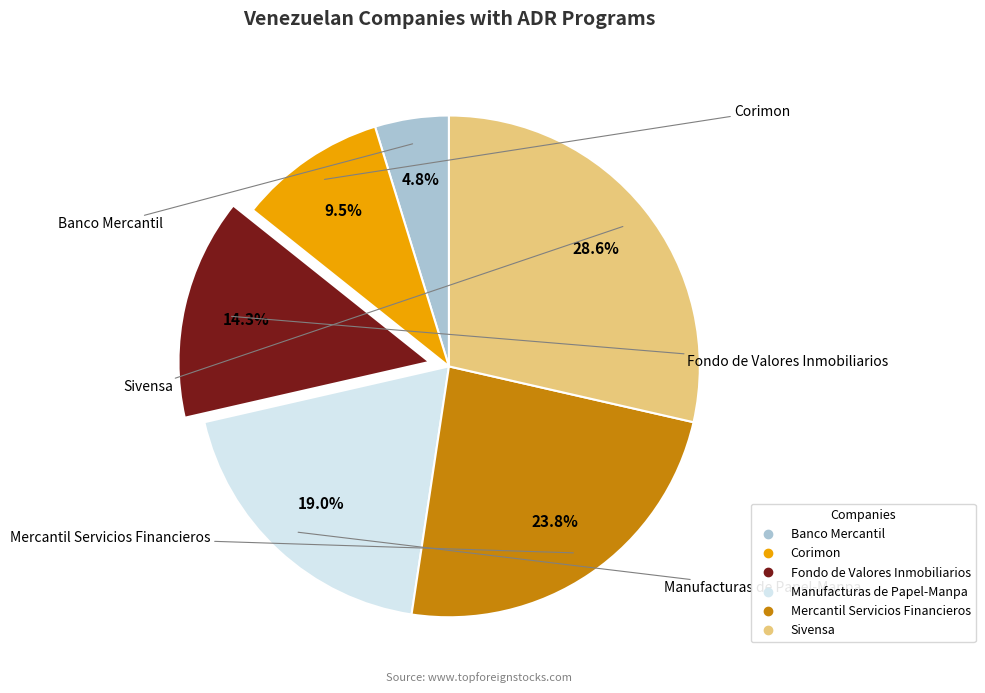

To the nearest percent, what is the difference between the largest and smallest slice percentages?

24%